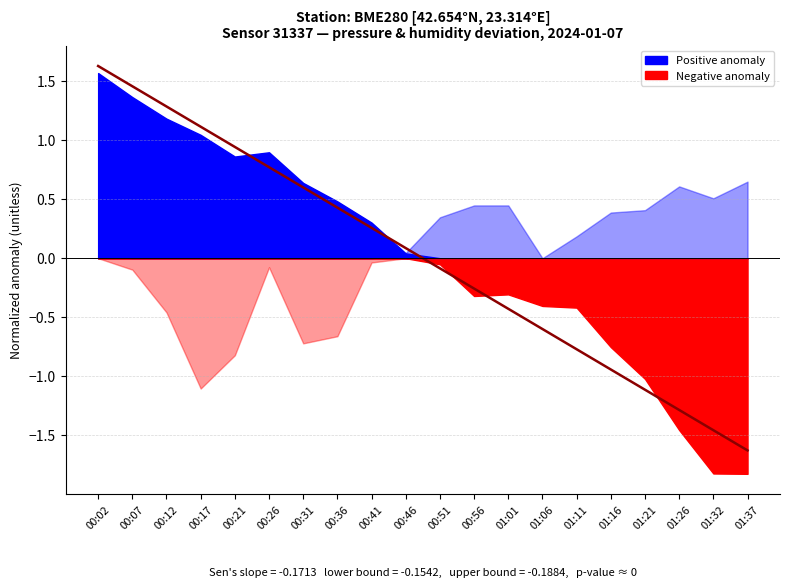

Reading right to left, transcribe all the data shown in this chart.

-1.6	-1.5	-1.3	-1.1	-0.9	-0.8	-0.6	-0.4	-0.3	-0.1	0.1	0.3	0.4	0.6	0.8	0.9	1.1	1.3	1.5	1.6